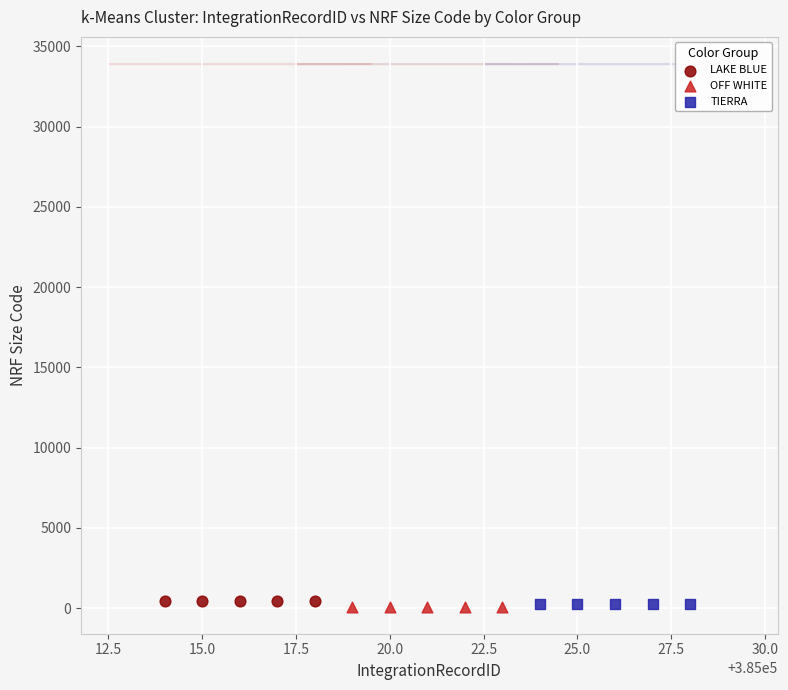

What are all the series names shown in the legend?

LAKE BLUE, OFF WHITE, TIERRA